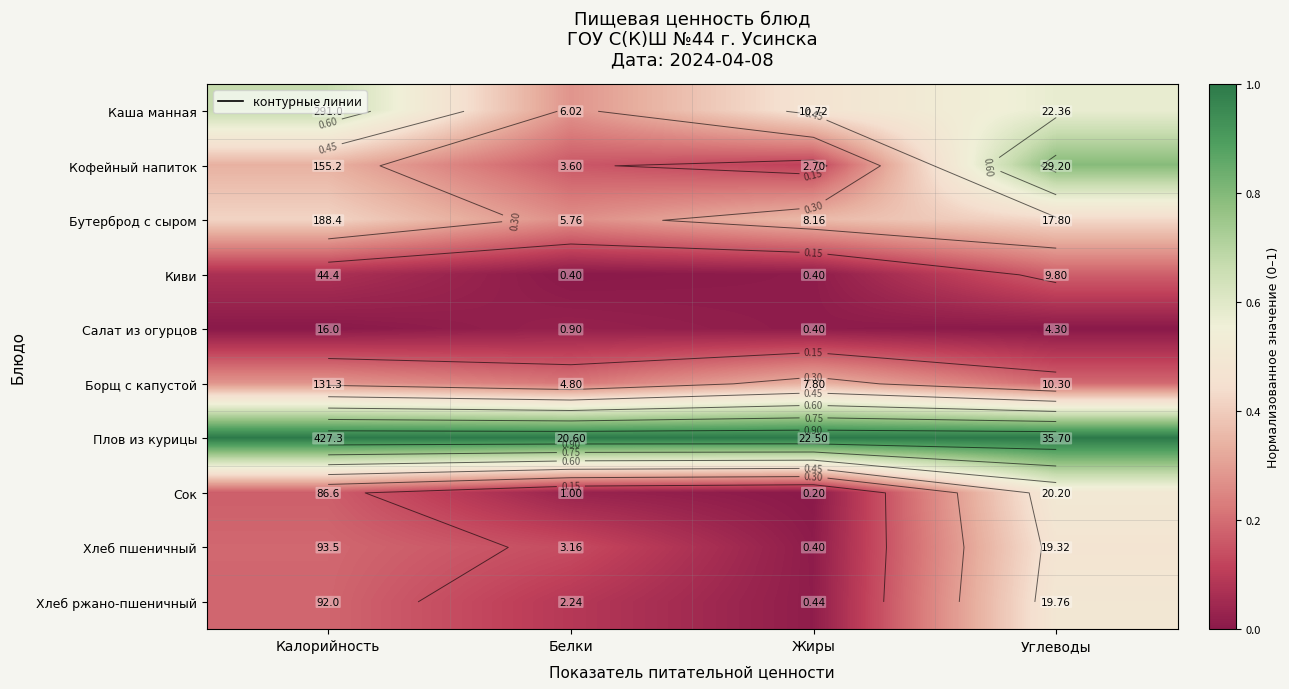

At Углеводы, list the series in order from largest to smallest.

Плов из курицы, Кофейный напиток, Каша манная, Сок, Хлеб ржано-пшеничный, Хлеб пшеничный, Бутерброд с сыром, Борщ с капустой, Киви, Салат из огурцов